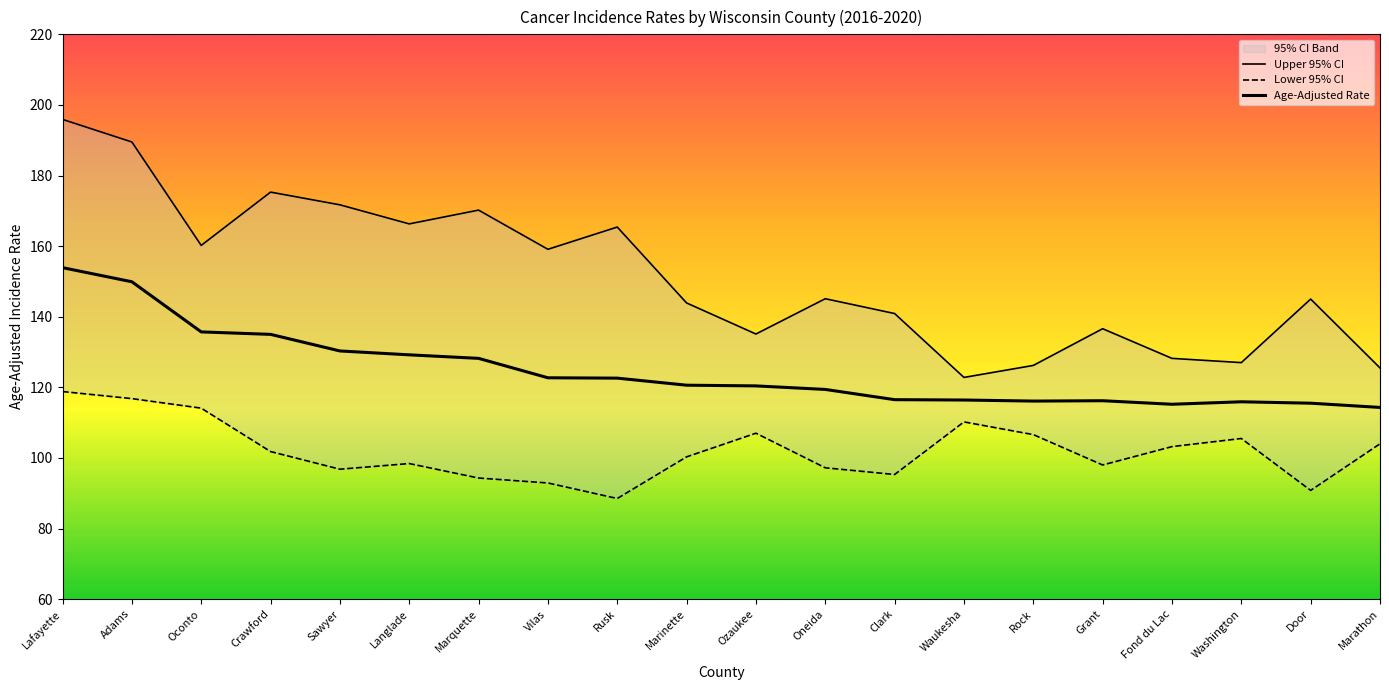

The Upper 95% CI series shows 101.7 at Vilas. True or false?

False